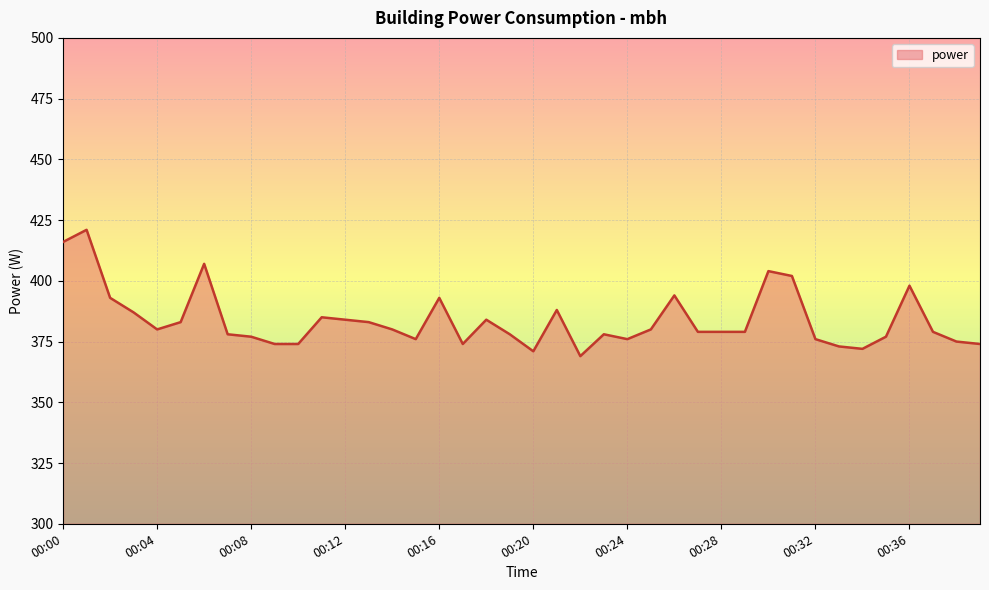

What is the difference between the maximum and minimum values?

52